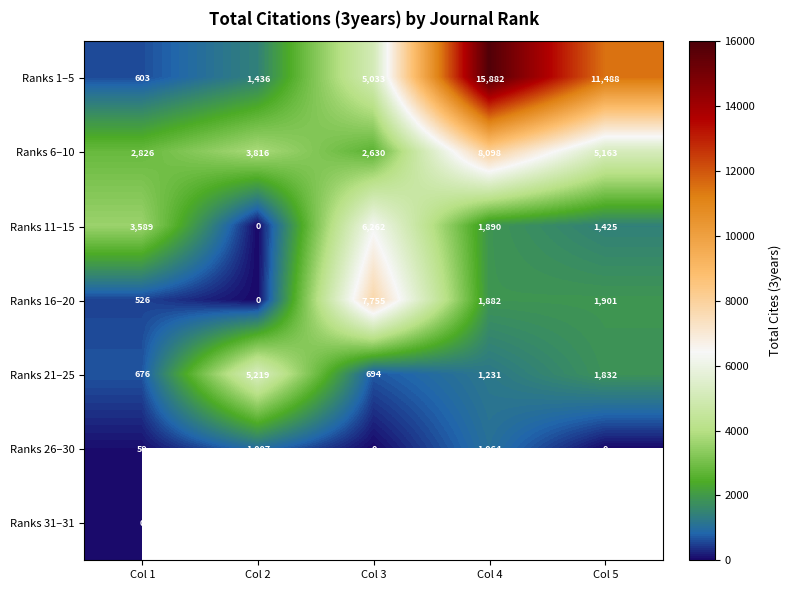

The Ranks 11–15 series shows 1890 at Col 4. True or false?

True